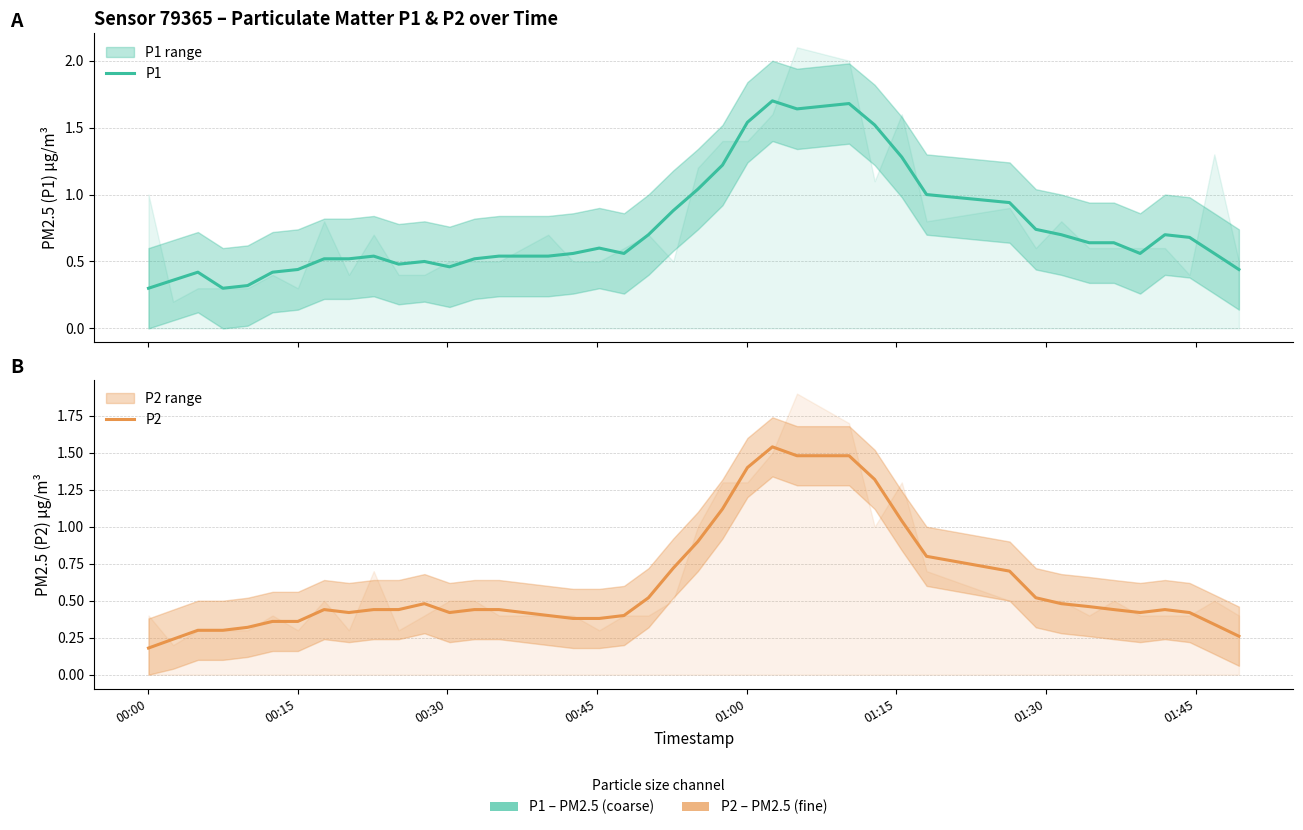

At which label does P2 reach its minimum?

00:00